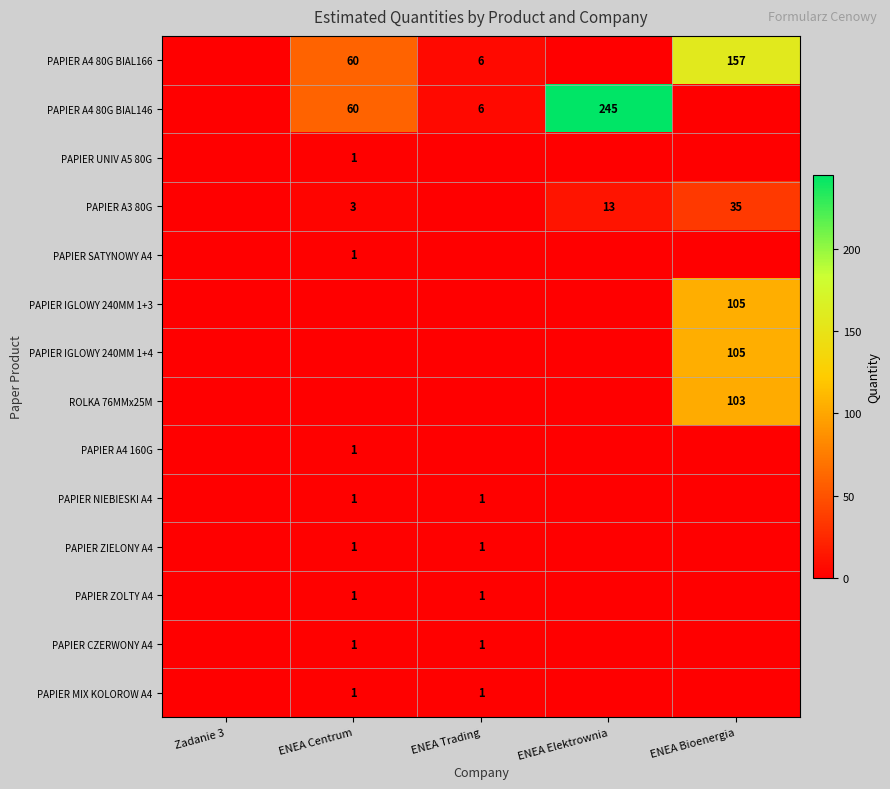

At which category is the sum across all series the highest?

ENEA Bioenergia